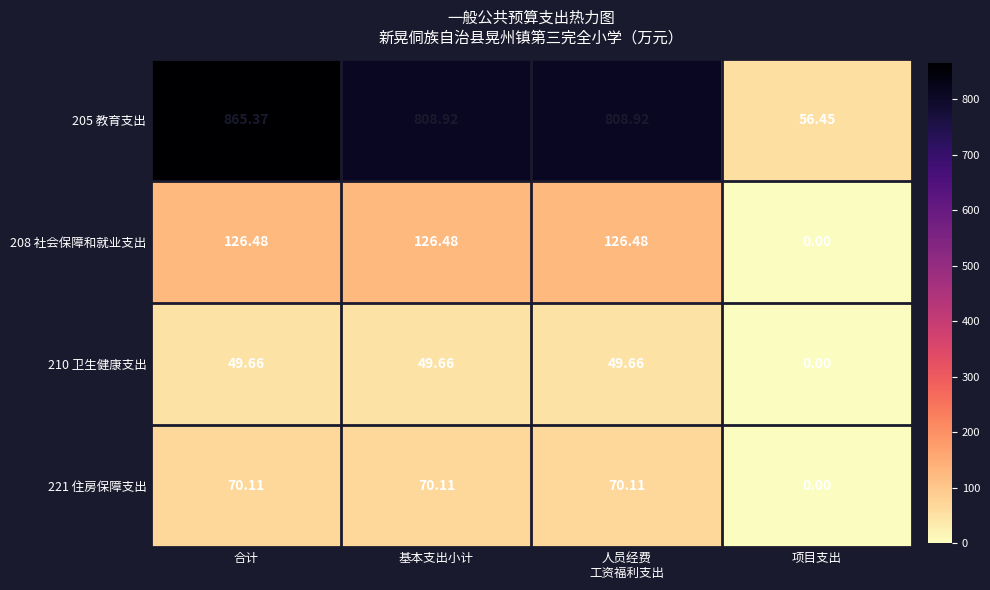

At which label does 205 教育支出 first exceed 808?

合计